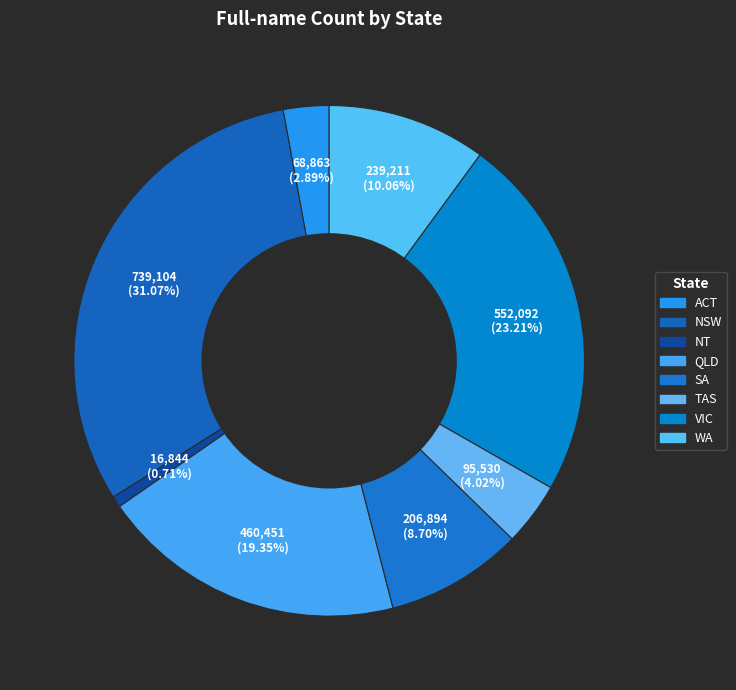

Count the number of slices in the pie.

8